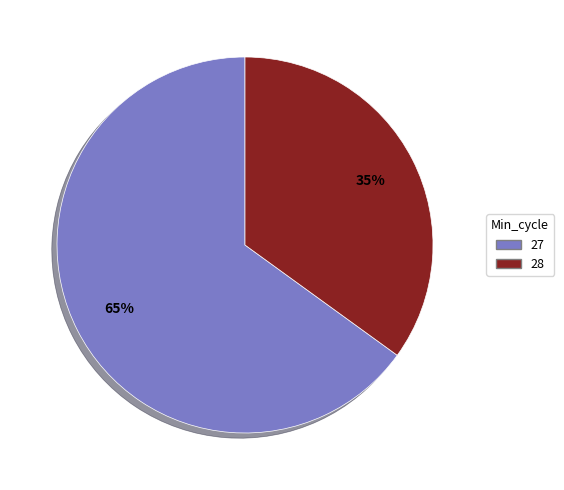

How many segments does this pie chart have?

2